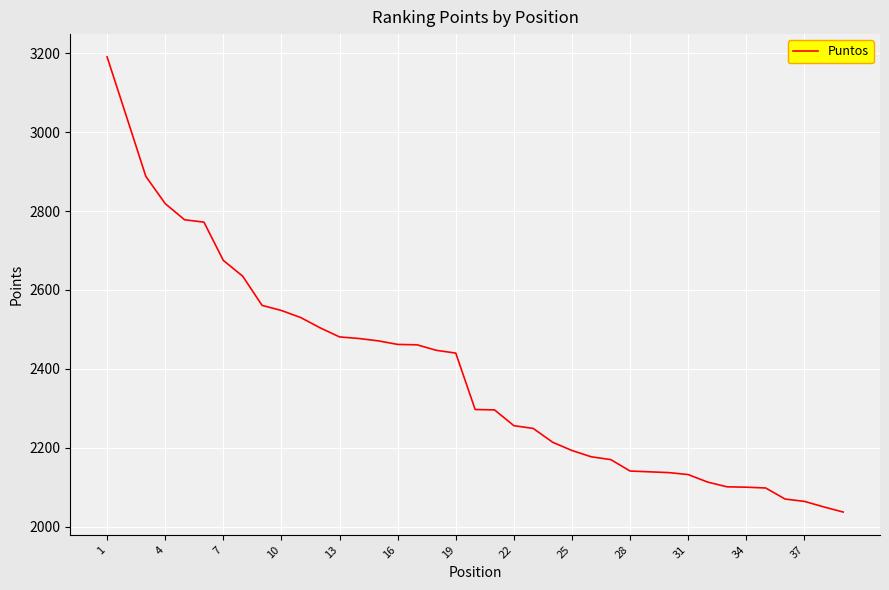

What is the minimum value shown in the chart?

2037